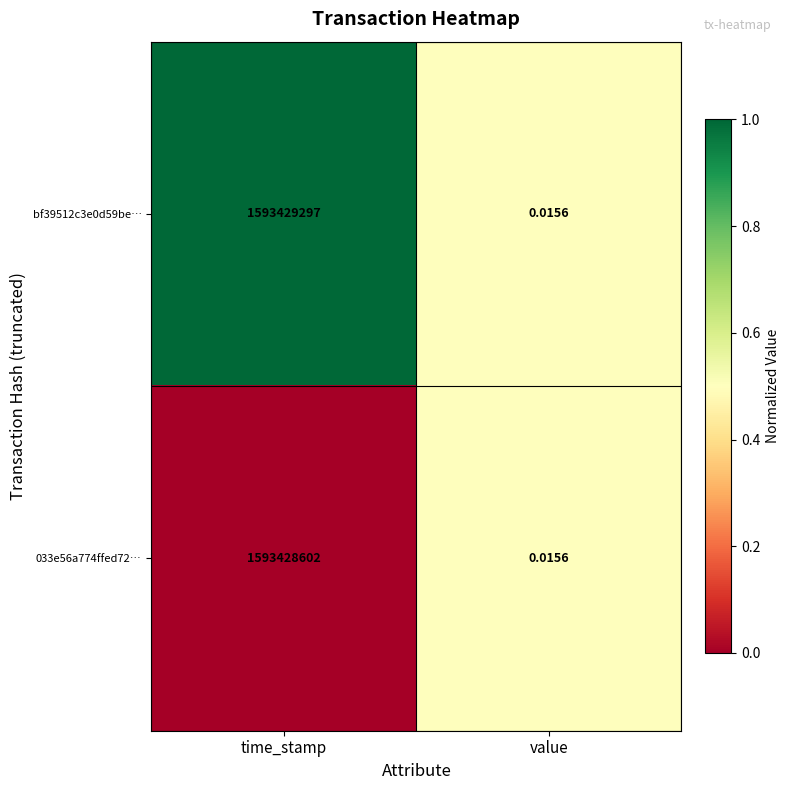

Which label corresponds to the largest value in the chart?

time_stamp